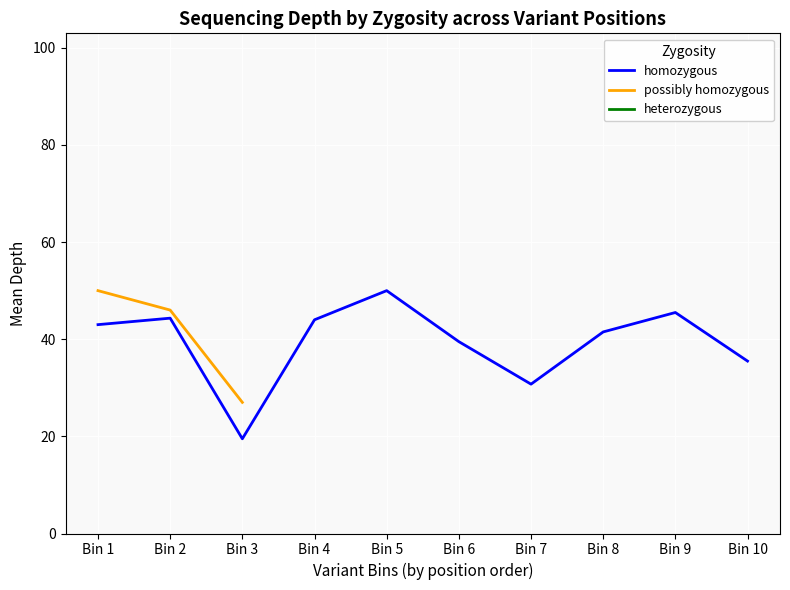

What is the approximate value of possibly homozygous at Bin 9?

41.5